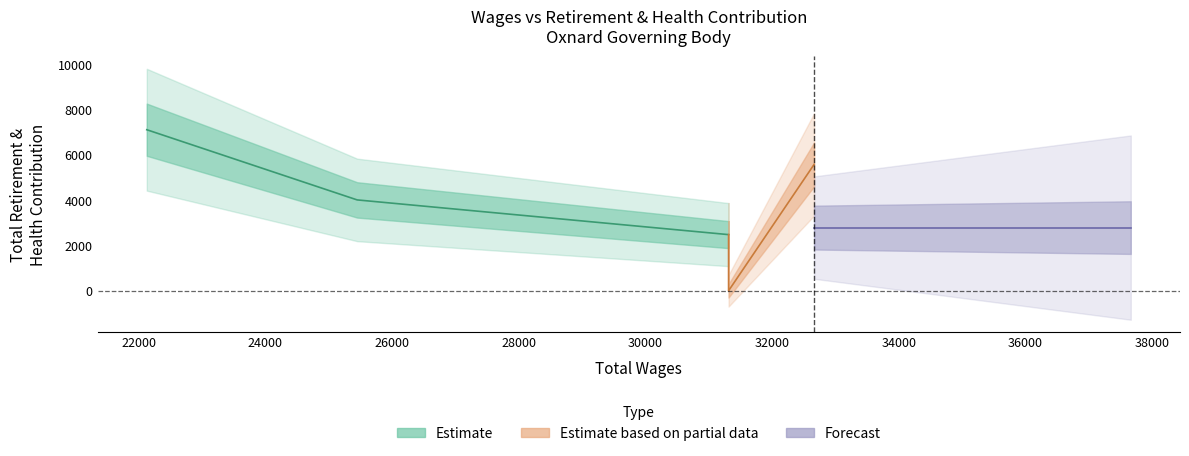

List the labels in order of value, largest first.

22129, 32664, 25450, 31314, 31314